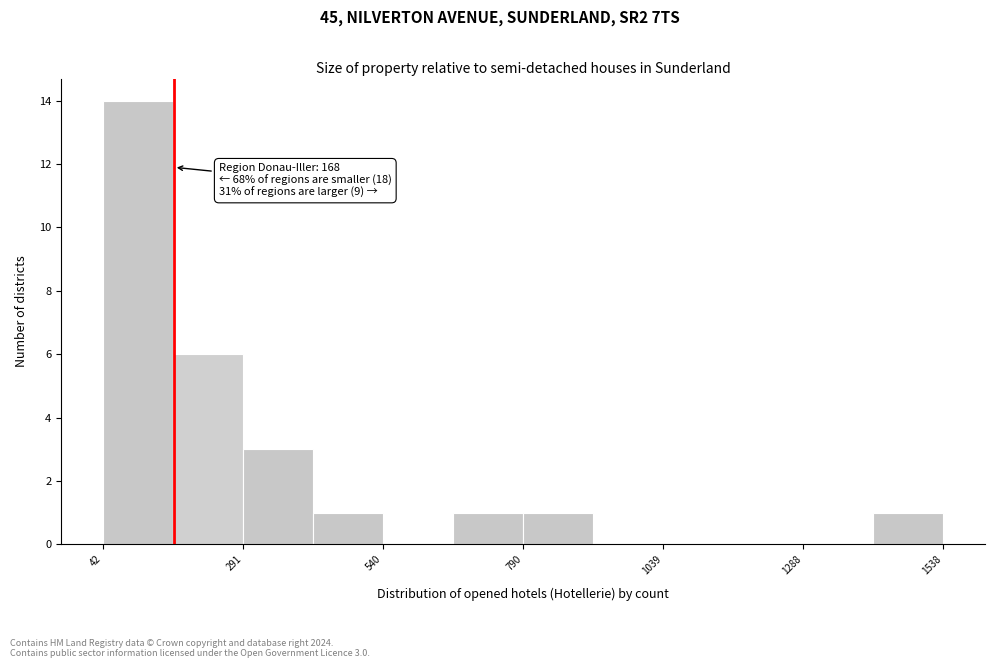

Around what value on the x-axis is the tallest bar? Give the approximate position of its centre, as read against the axis.

100